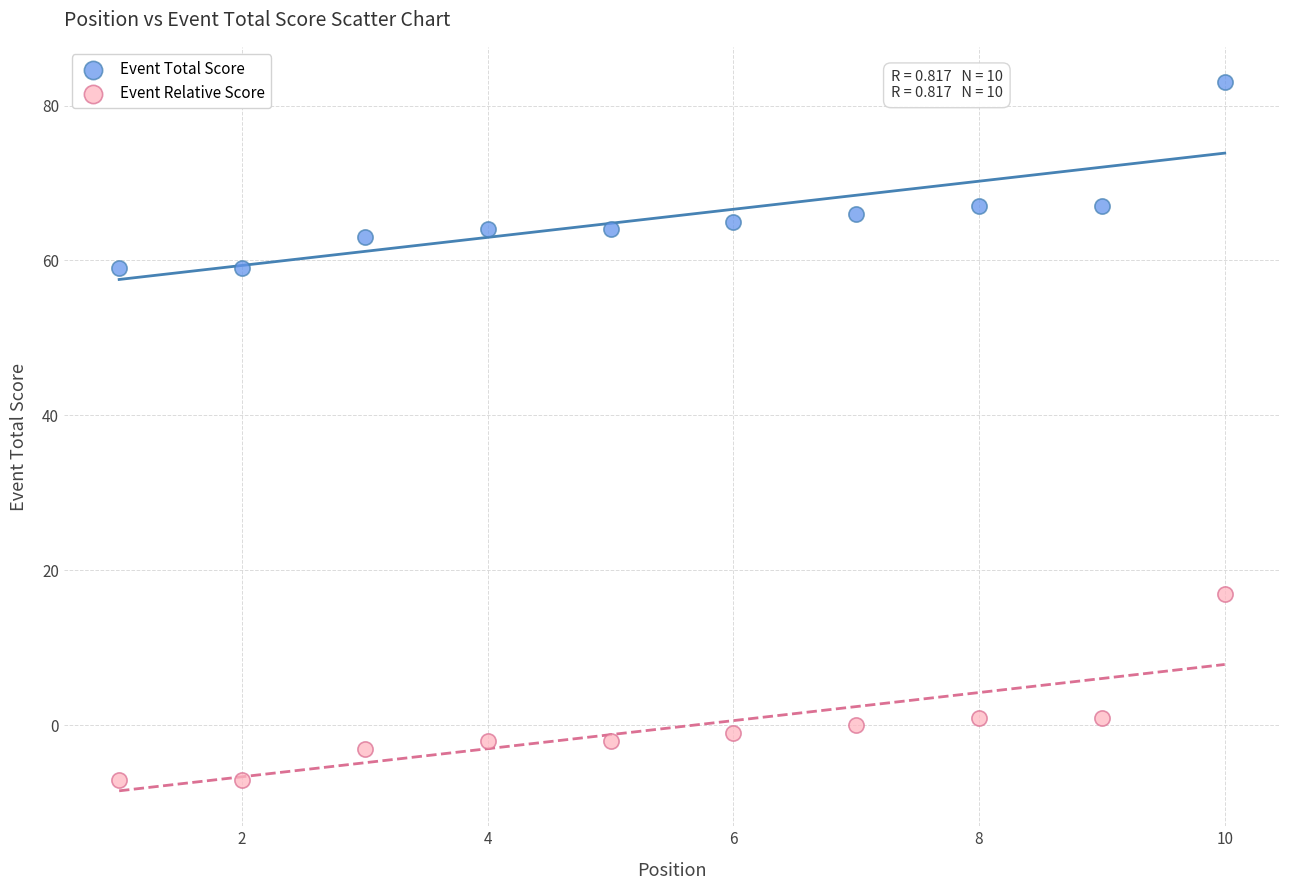

Across all data points, what is the range of X values (max minus min)?

9